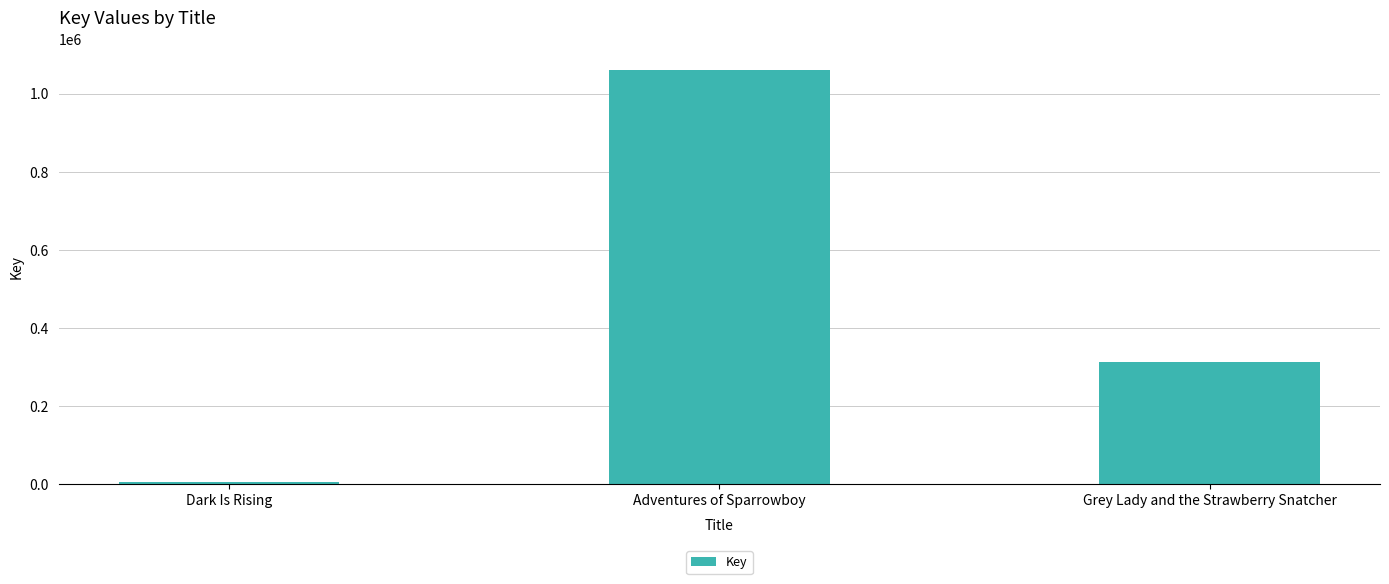

Rank the categories by value from highest to lowest.

Adventures of Sparrowboy, Grey Lady and the Strawberry Snatcher, Dark Is Rising